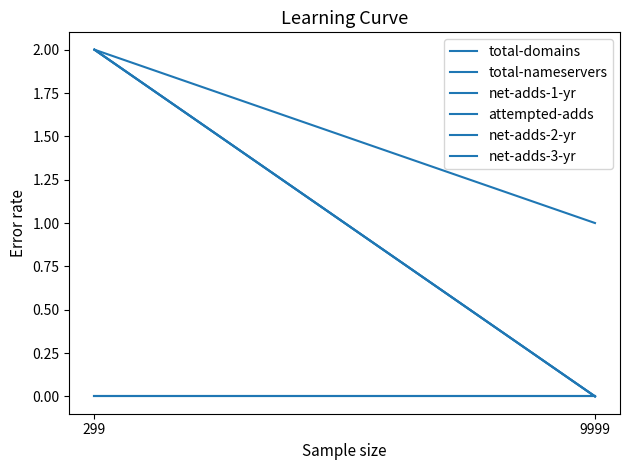

At which category does the chart reach its minimum across all series?

9999